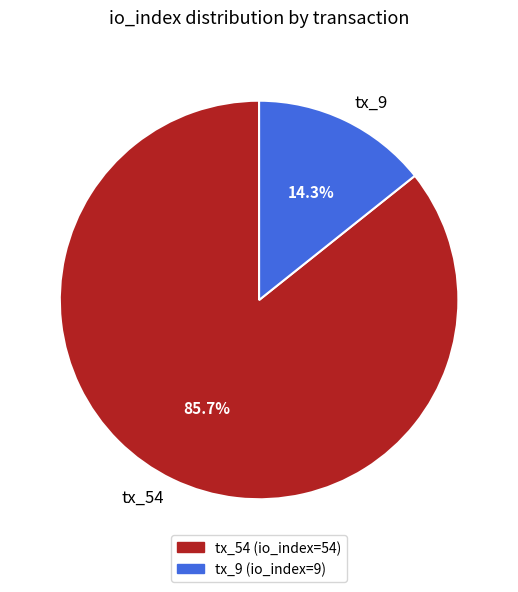

Rank the categories by value from highest to lowest.

tx_54, tx_9